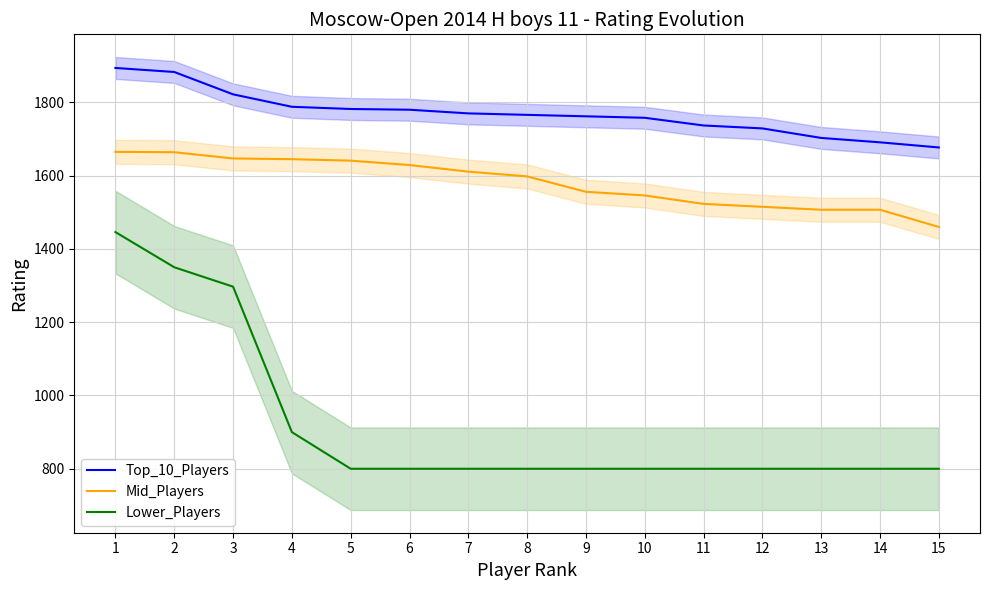

Reading left to right, what are all the values shown in this chart?

Top_10_Players: 1=1894	2=1883	3=1822	4=1788	5=1782	6=1780	7=1770	8=1766	9=1762	10=1758	11=1737	12=1729	13=1703	14=1691	15=1677
Mid_Players: 1=1665	2=1664	3=1647	4=1645	5=1641	6=1629	7=1611	8=1598	9=1556	10=1546	11=1523	12=1515	13=1507	14=1507	15=1460
Lower_Players: 1=1446	2=1350	3=1297	4=900	5=800	6=800	7=800	8=800	9=800	10=800	11=800	12=800	13=800	14=800	15=800